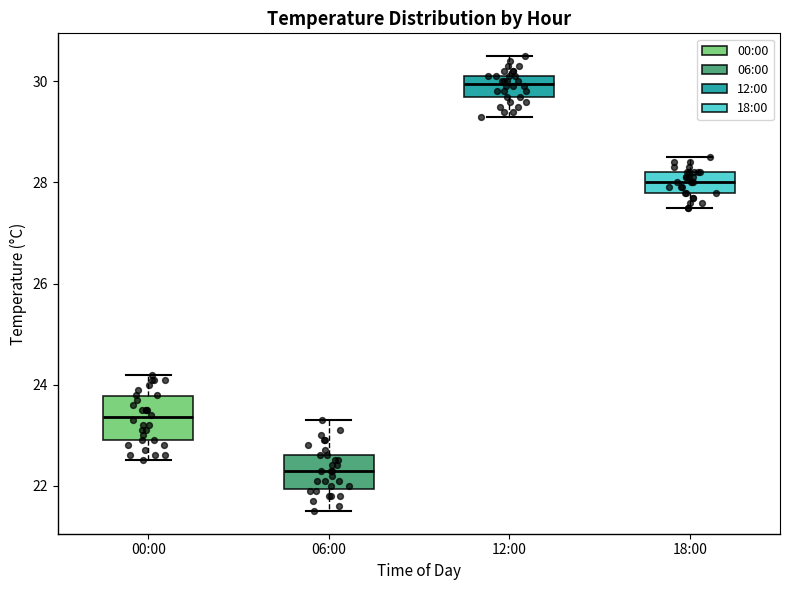

Reading left to right, read every box against the y-axis: the position of its median line, the range the box covers, and the ends of its whiskers. The values are not printed on the chart, so give them approximately, as read against the axis.

00:00: median 23.4, box 23.0 to 23.8, whiskers 22.6 to 24.2
06:00: median 22.4, box 22.0 to 22.6, whiskers 21.6 to 23.4
12:00: median 30.0, box 29.8 to 30.2, whiskers 29.4 to 30.6
18:00: median 28.0, box 27.8 to 28.2, whiskers 27.6 to 28.6